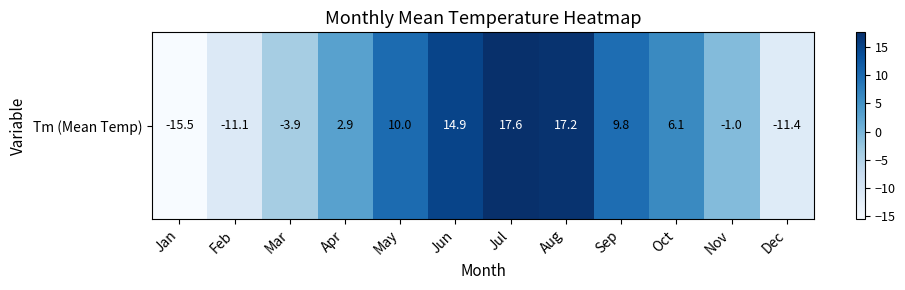

What is the ratio of the value at Apr to the value at Jul?

0.2